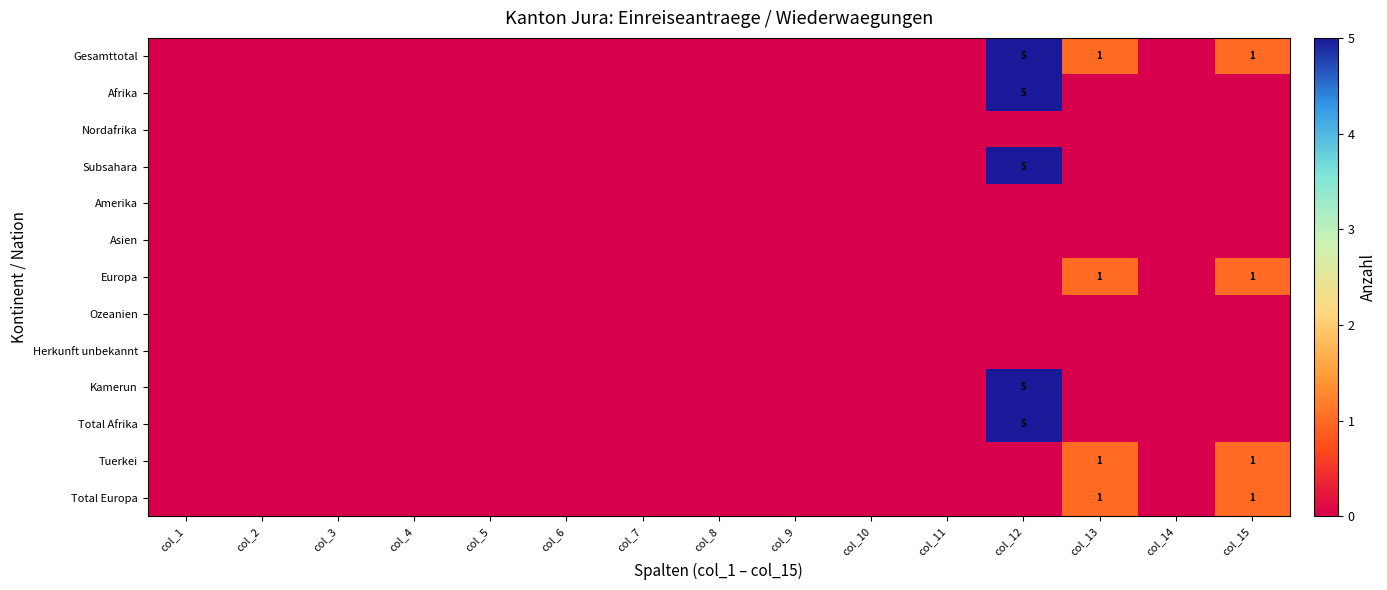

The Asien series shows 0 at col_13. True or false?

True